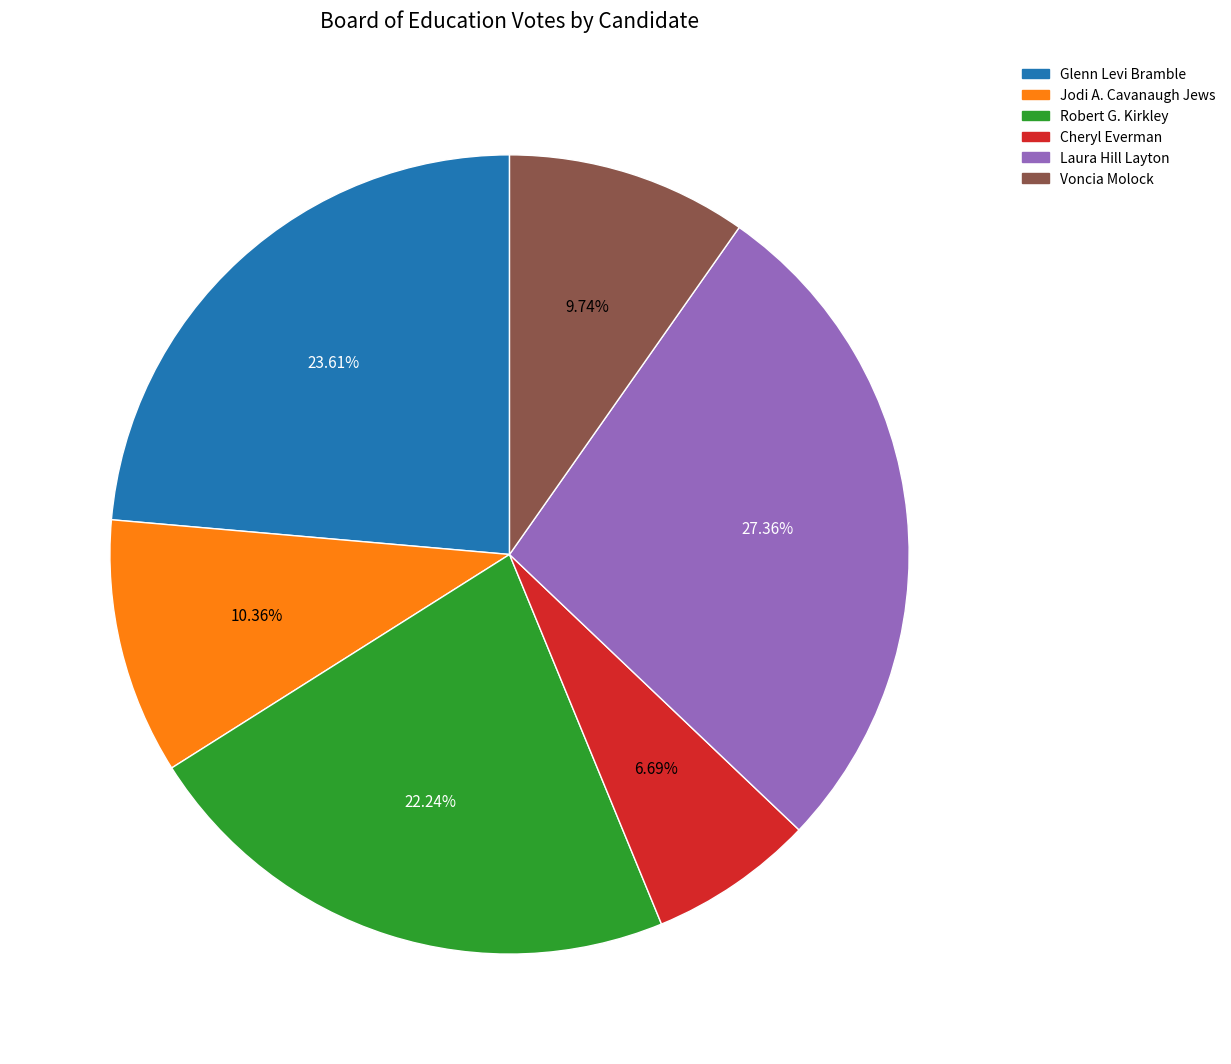

Count the number of slices in the pie.

6